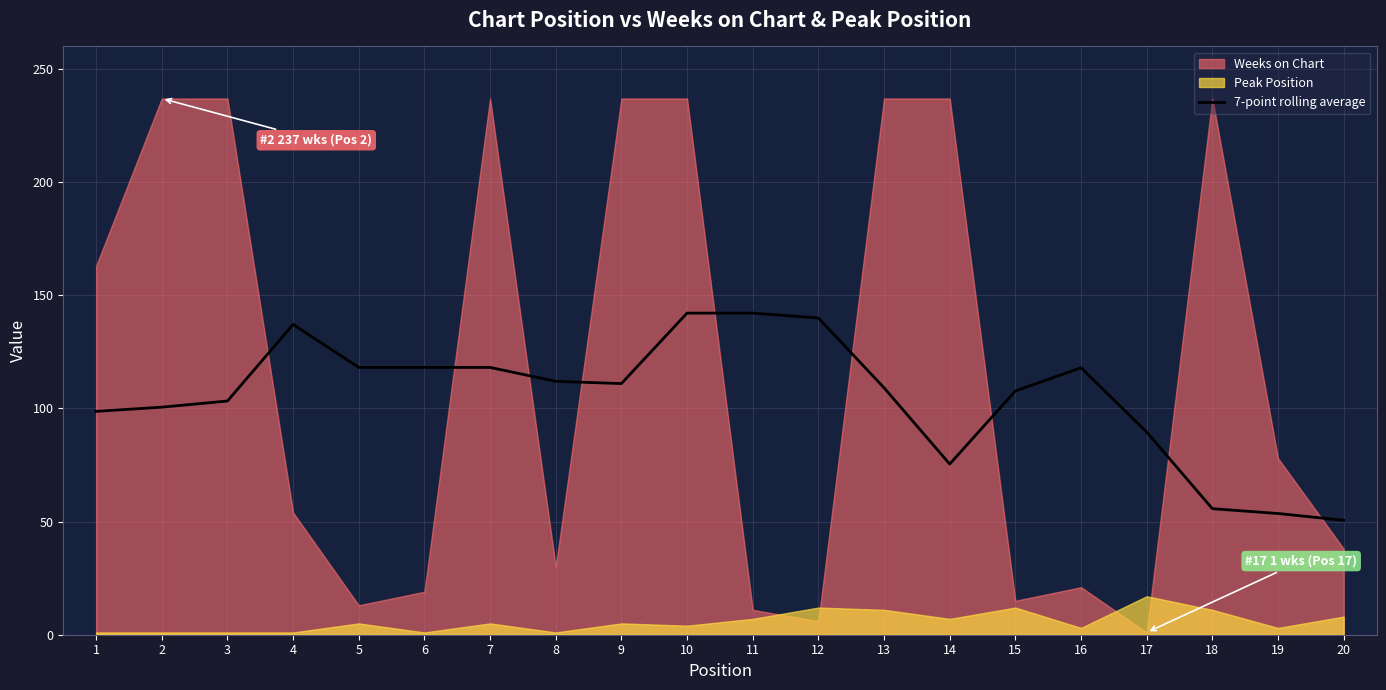

What is the maximum value for 7-point rolling average?

142.1